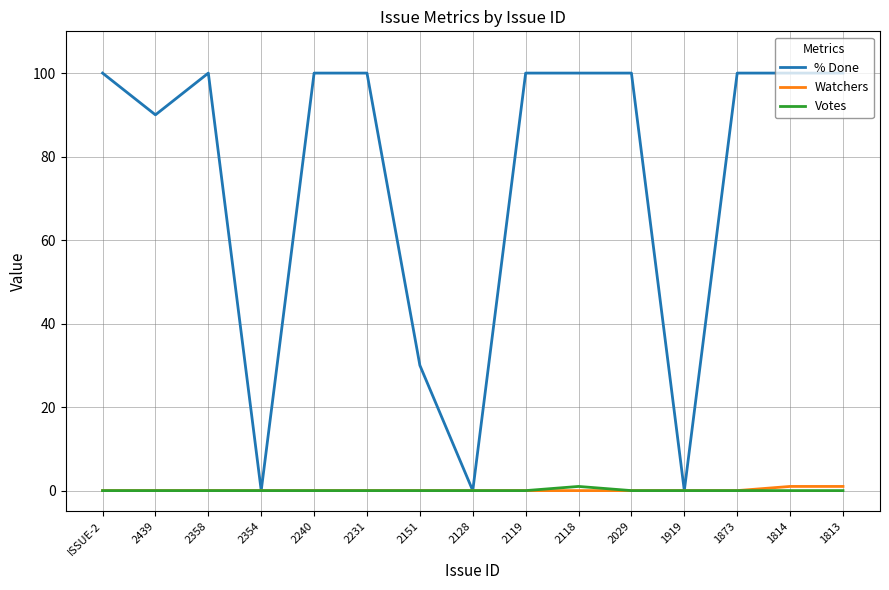

Is this an area chart (filled region under the line)?

No